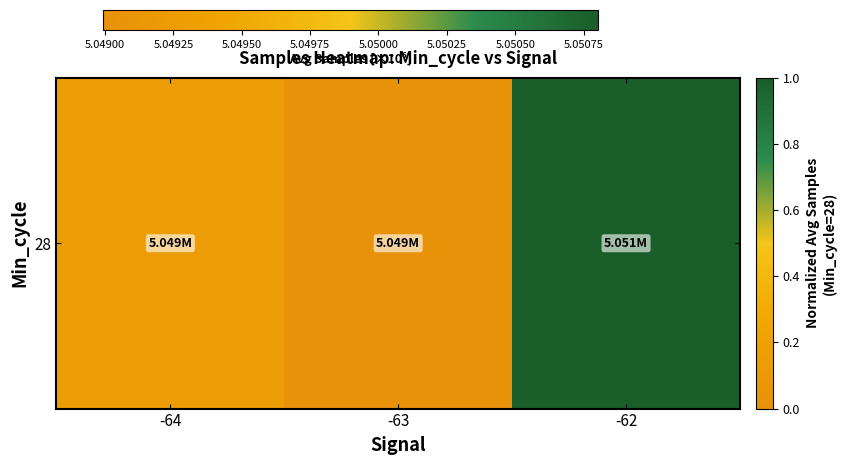

What is the change in value from -64 to -63?

-0.1